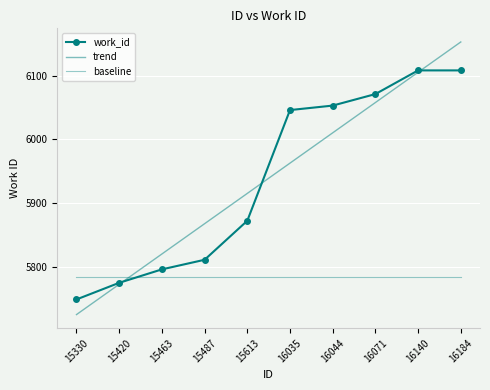

What is the lowest value of the work_id series?

5750.0